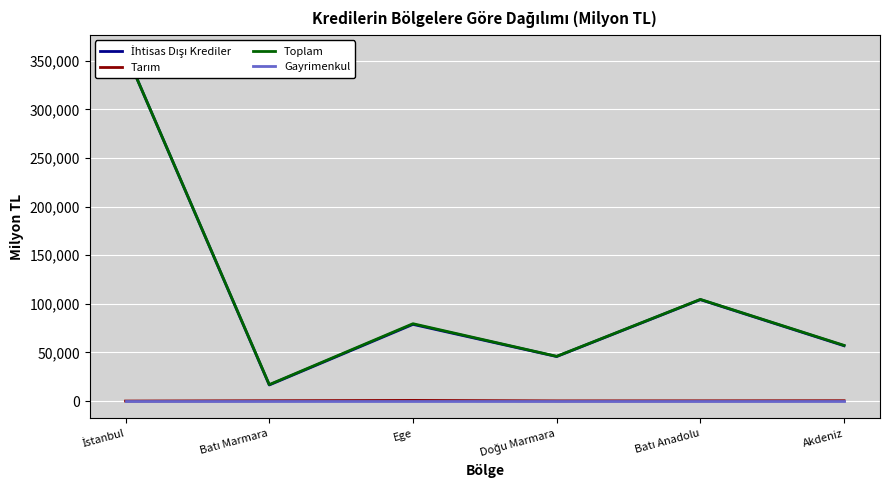

Is it true that Tarım equals 1110.0 at Ege?

False